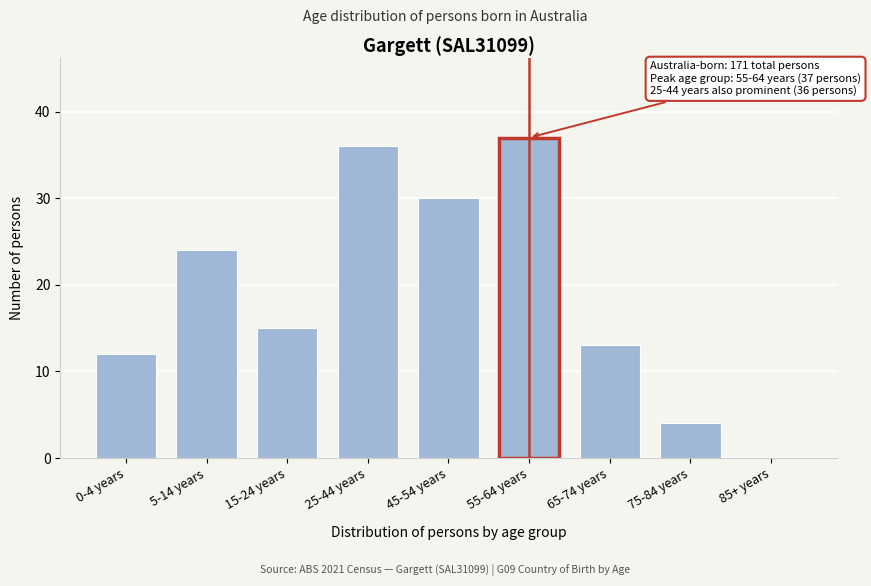

Reading left to right, what are all the values shown in this chart?

0-4 years=12	5-14 years=24	15-24 years=15	25-44 years=36	45-54 years=30	55-64 years=37	65-74 years=13	75-84 years=4	85+ years=0